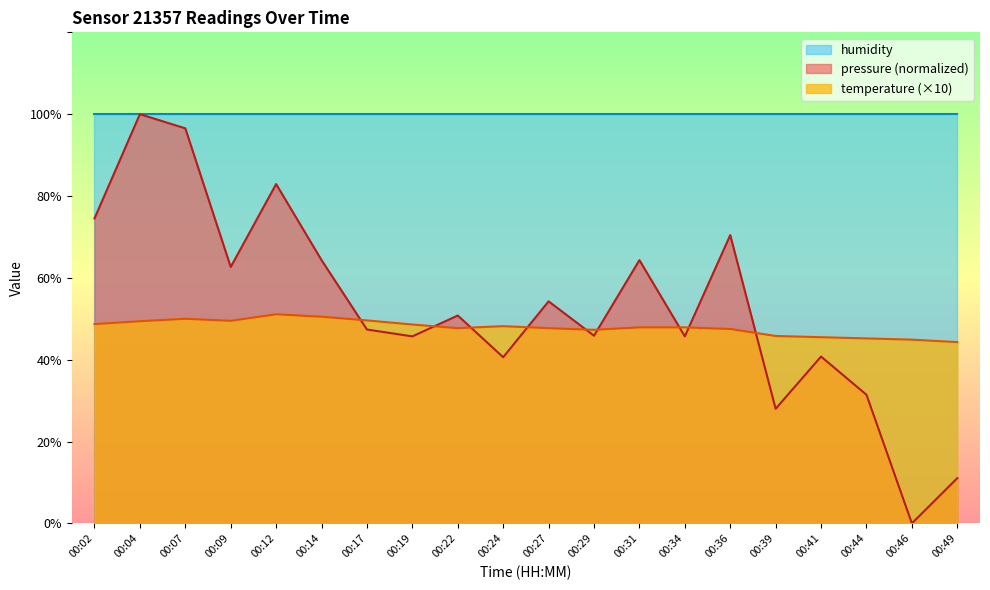

Between 00:31 and 00:34, which is larger?

00:31